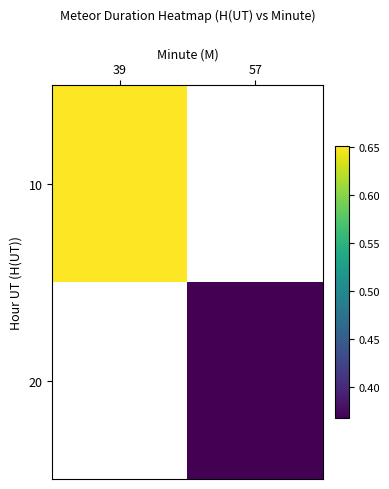

Which category has the lowest value across all series?

57